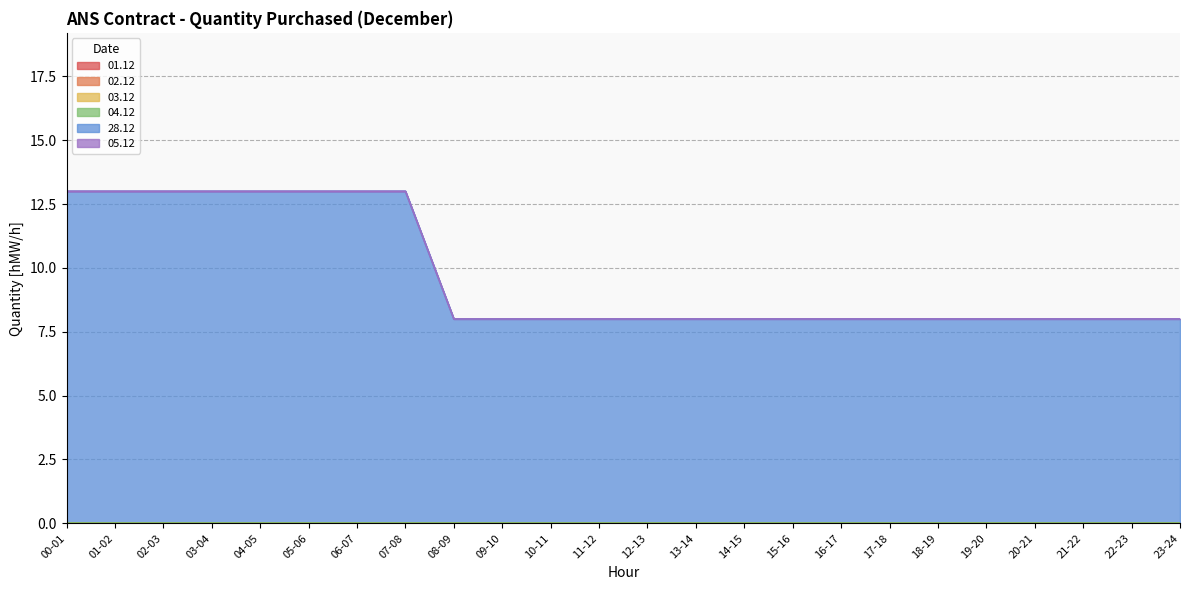

List the series in order of their peak value, highest first.

28.12, 01.12, 02.12, 03.12, 04.12, 05.12